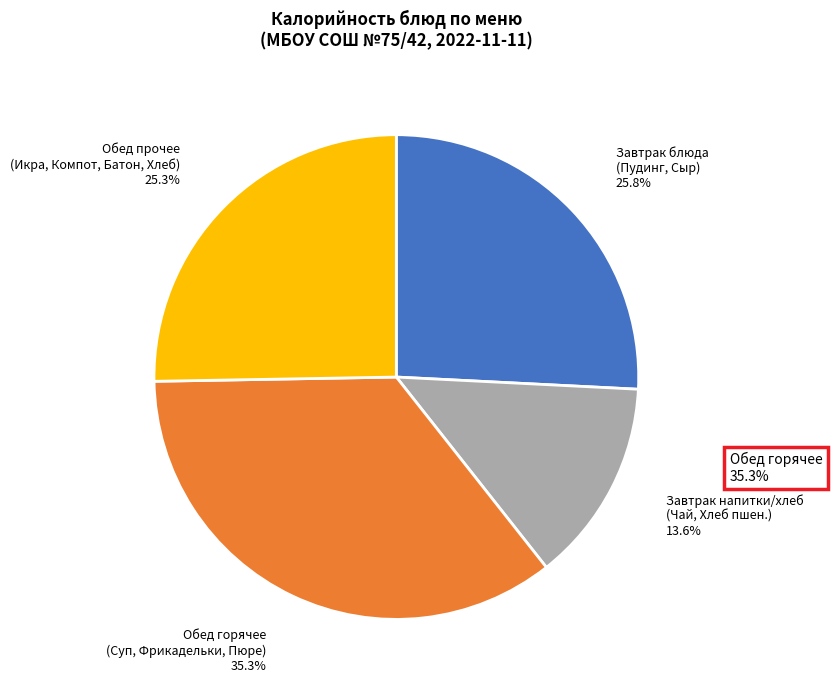

Which slice is the smallest?

Завтрак напитки/хлеб (Чай, Хлеб пшен.)